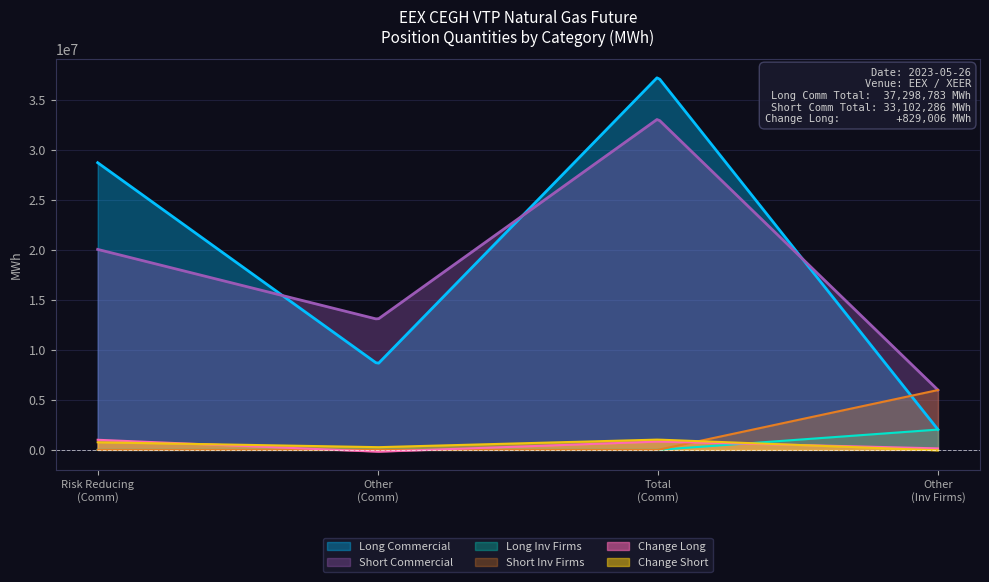

In Short Commercial, how many points are higher than both neighbors (excluding endpoints)?

1